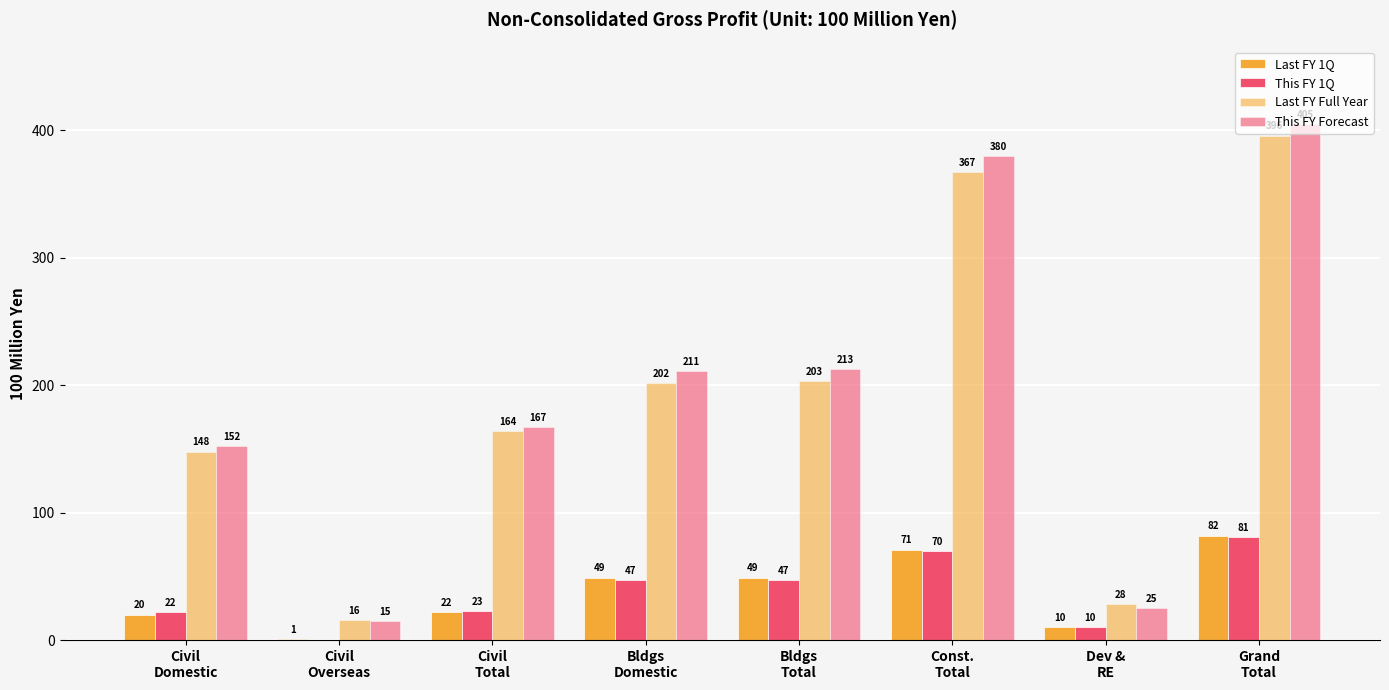

How many distinct data groups are displayed?

4